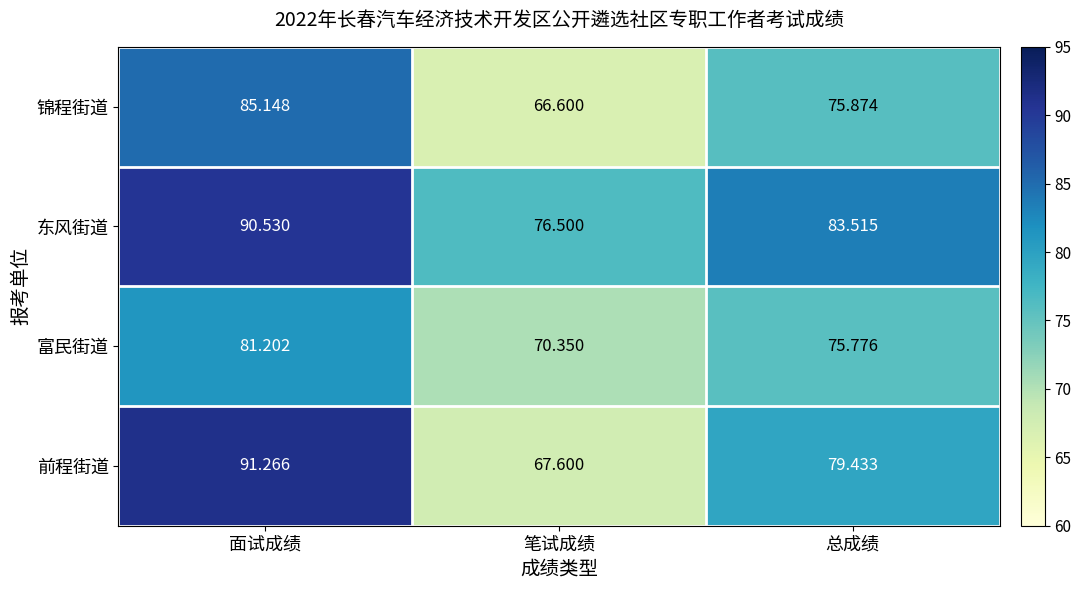

Count the number of categories in the chart.

3